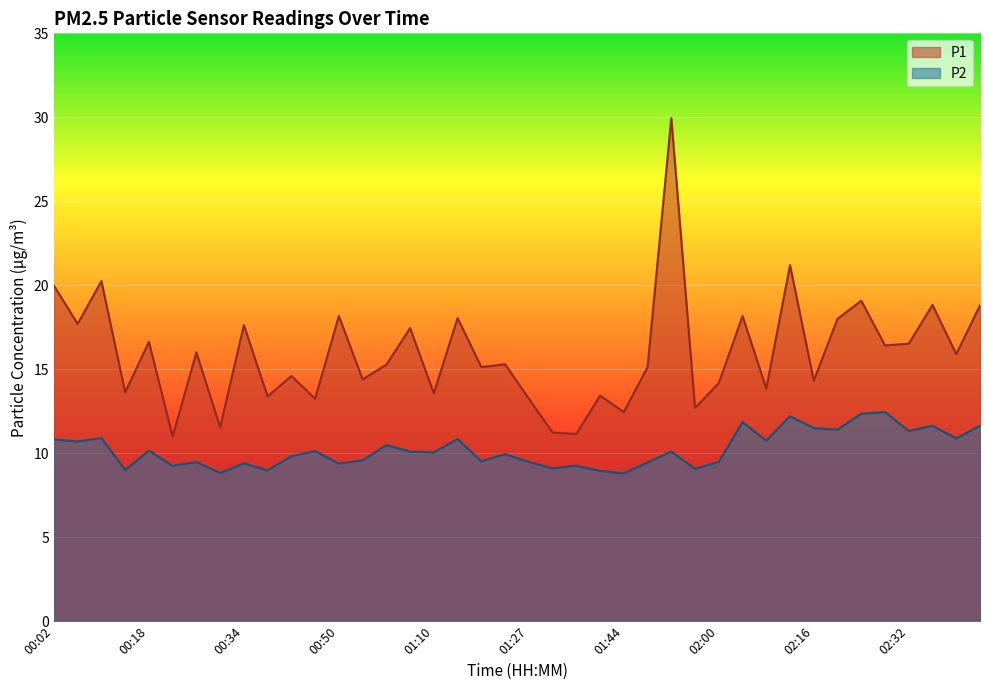

Rank the series by their average value, from highest to lowest.

P1, P2